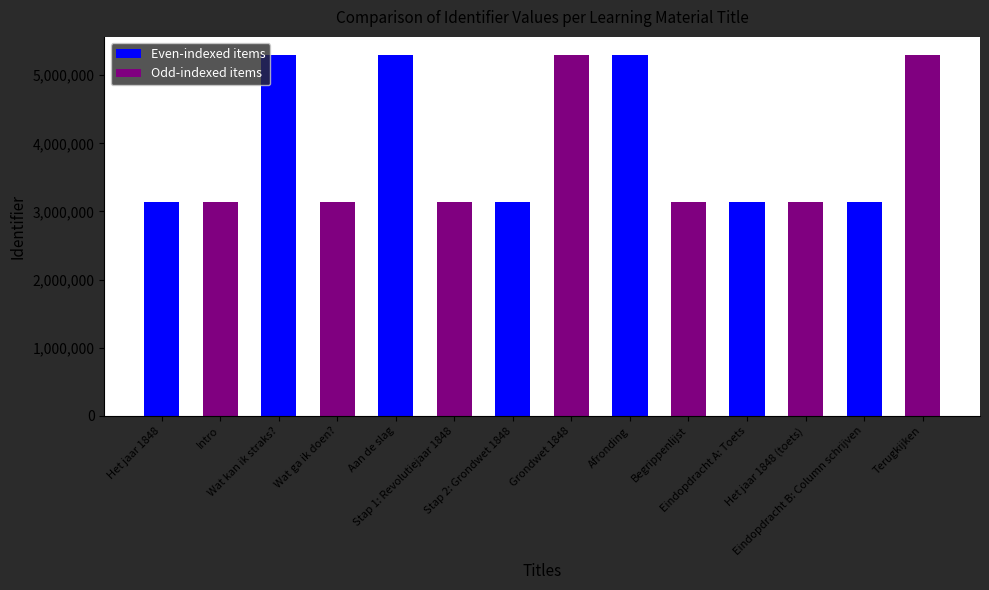

What is the sum of all values?

54694413